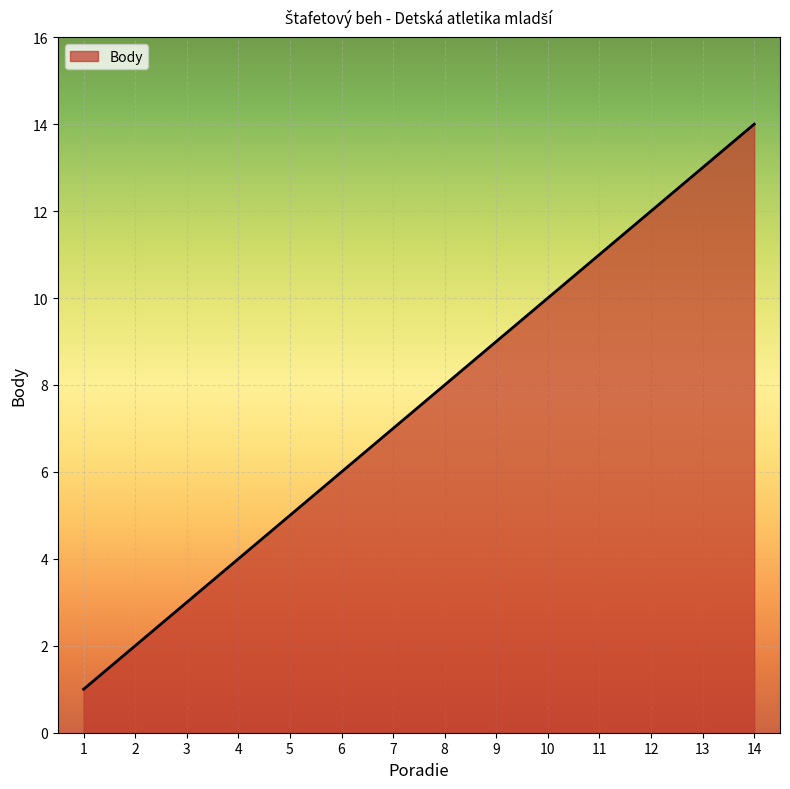

Rank the categories by value from highest to lowest.

14, 13, 12, 11, 10, 9, 8, 7, 6, 5, 4, 3, 2, 1